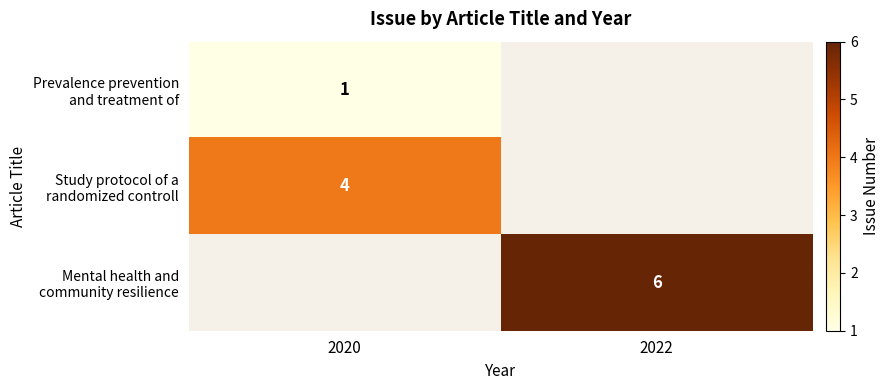

Is it true that Mental health and community resilience equals 6.0 at 2022?

True